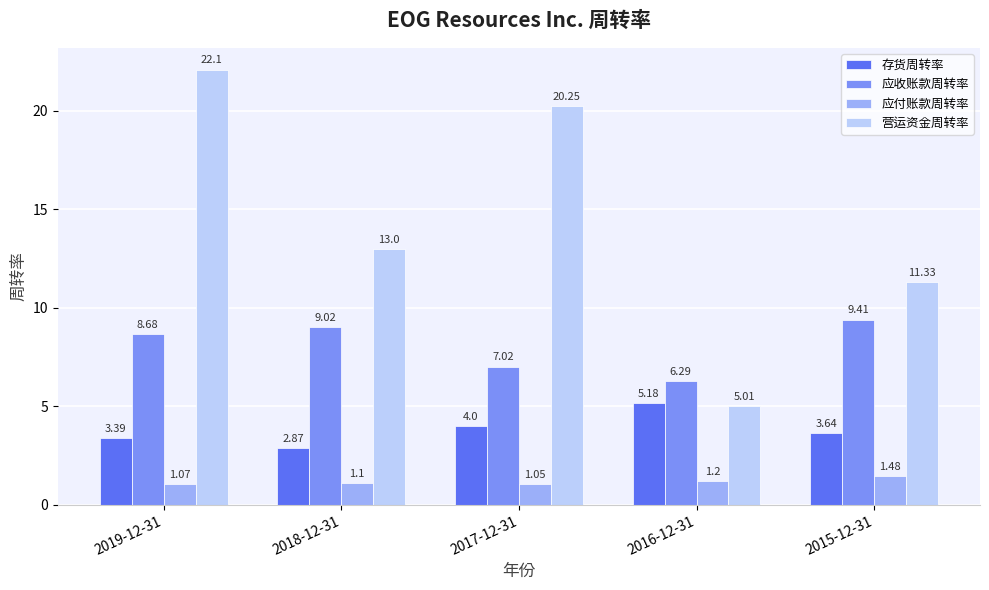

What is the difference between the highest and lowest values at 2017-12-31?

19.2